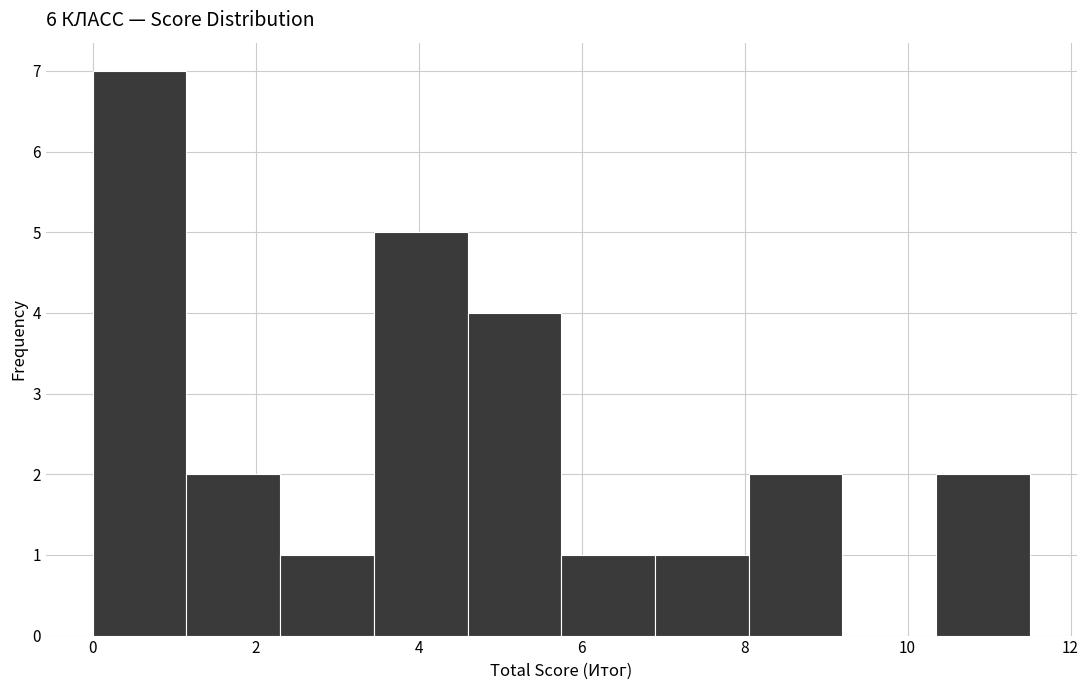

What is the height of the bar covering 2.30 to 3.45 on the x-axis? Neither the bar edges nor the heights are printed on the chart, so give them approximately, as read against the axes.

1